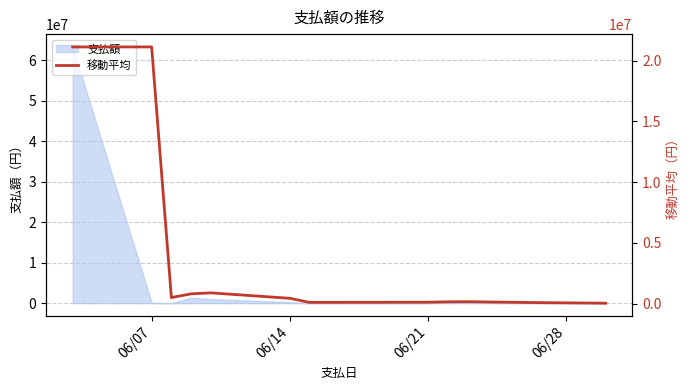

What is the maximum value for 支払額?

63258500